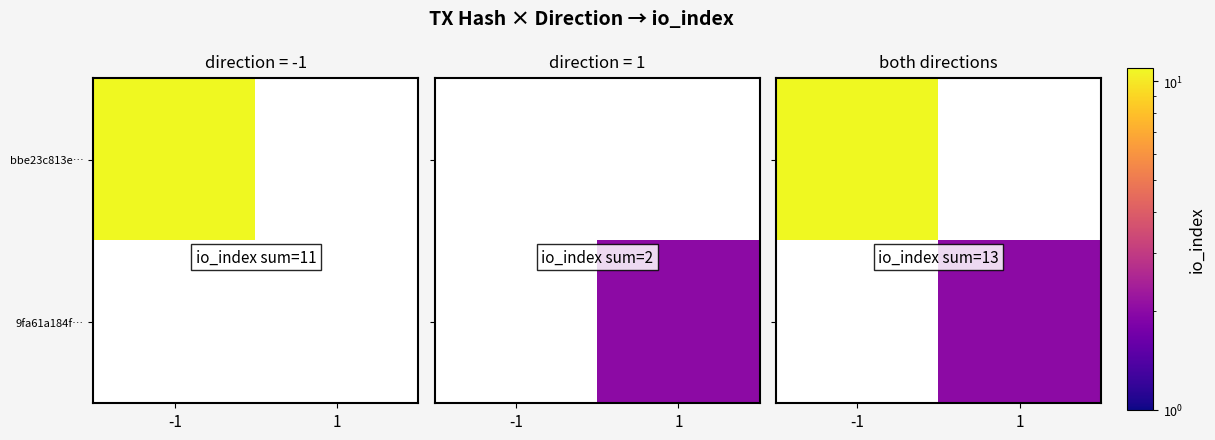

How many data points does each series have?

2